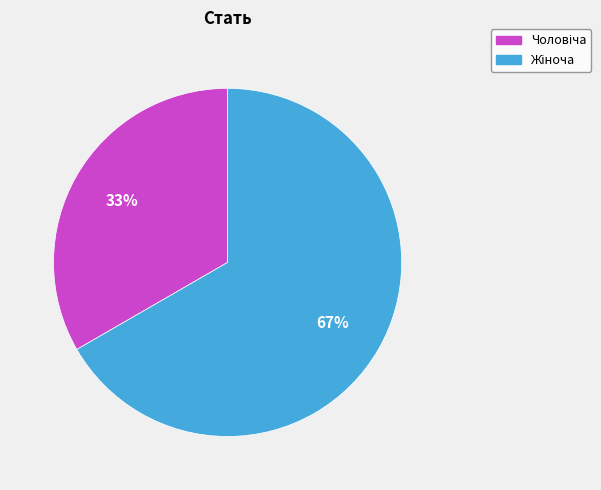

Count the number of slices in the pie.

2